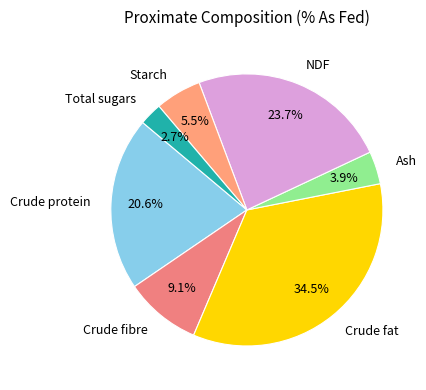

Is there a majority slice in this chart?

No